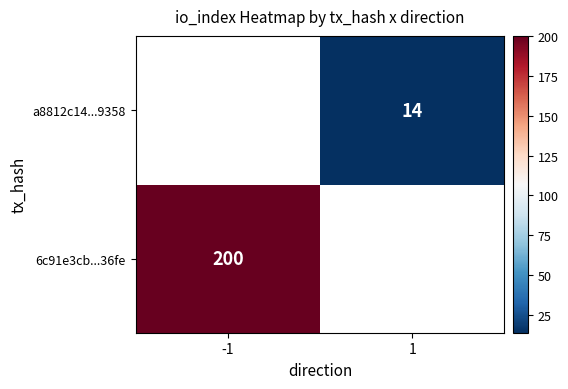

The a8812c14...9358 series shows 6 at 1. True or false?

False